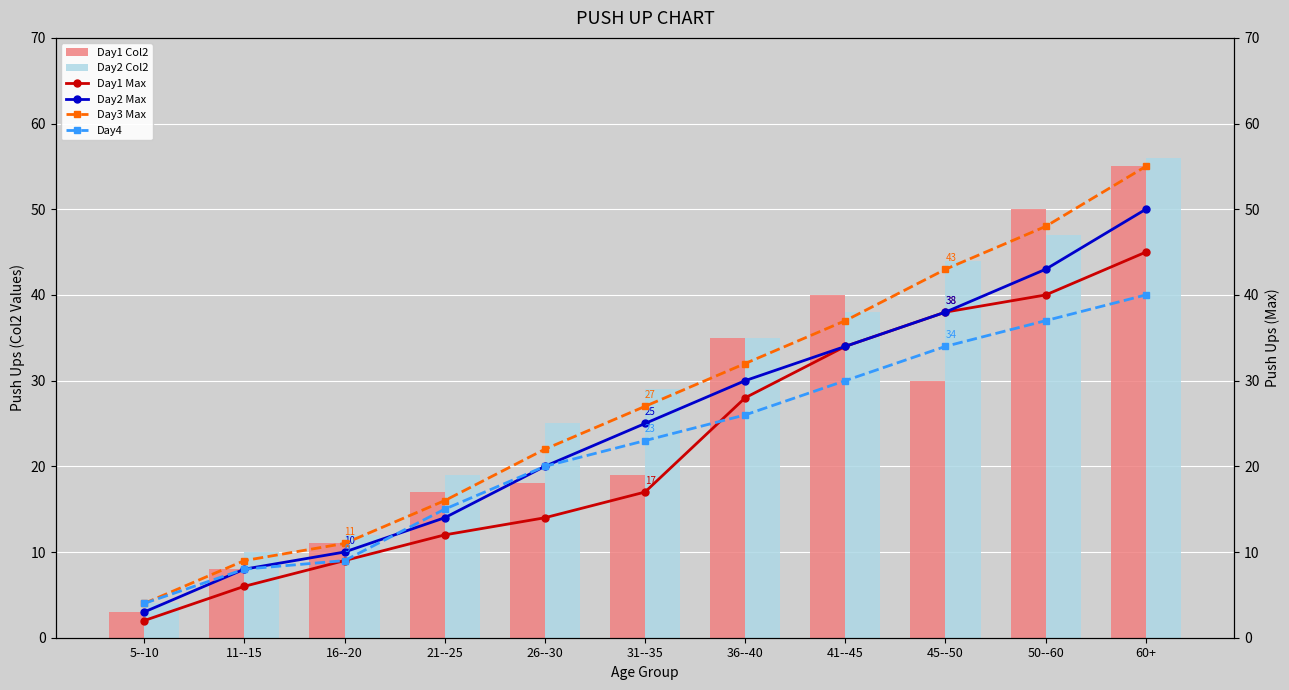

Which series has the largest total across all categories?

Day2 Col2